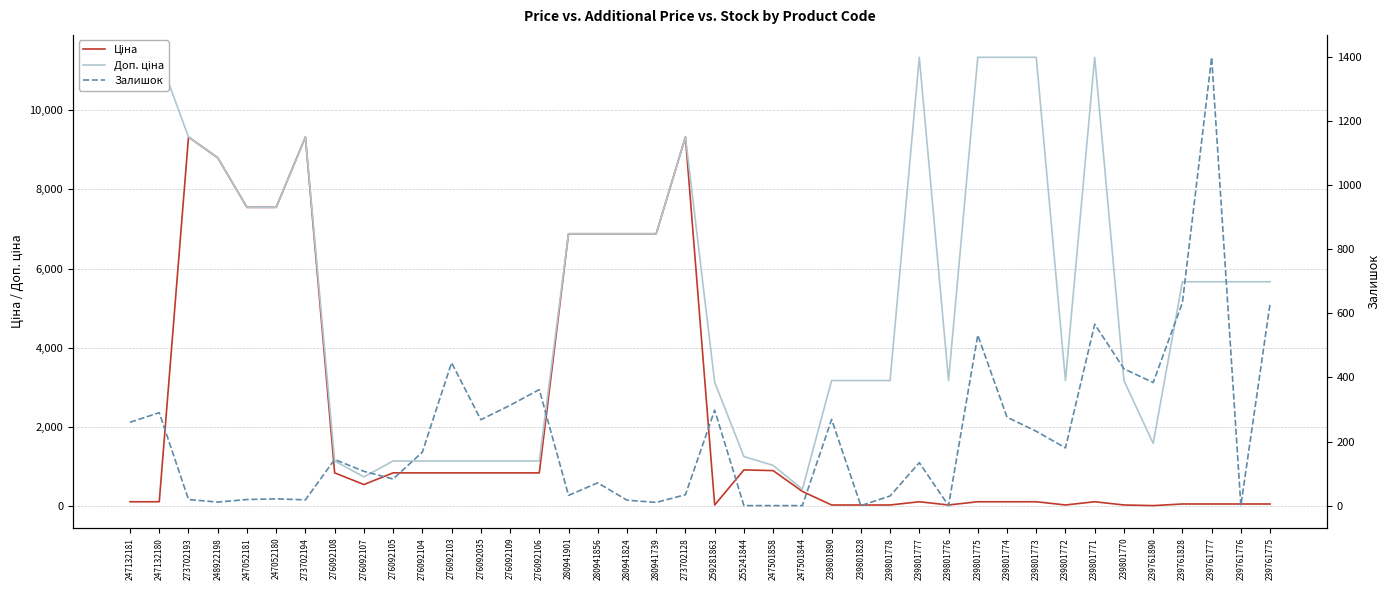

Between 255241844 and 239761775, which is larger?

255241844